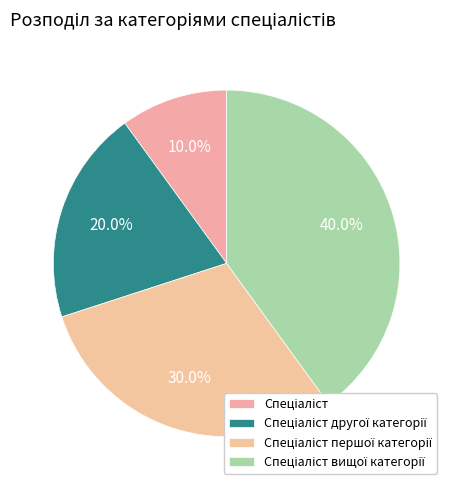

What percentage is NOT represented by Спеціаліст першої категорії?

70.0%